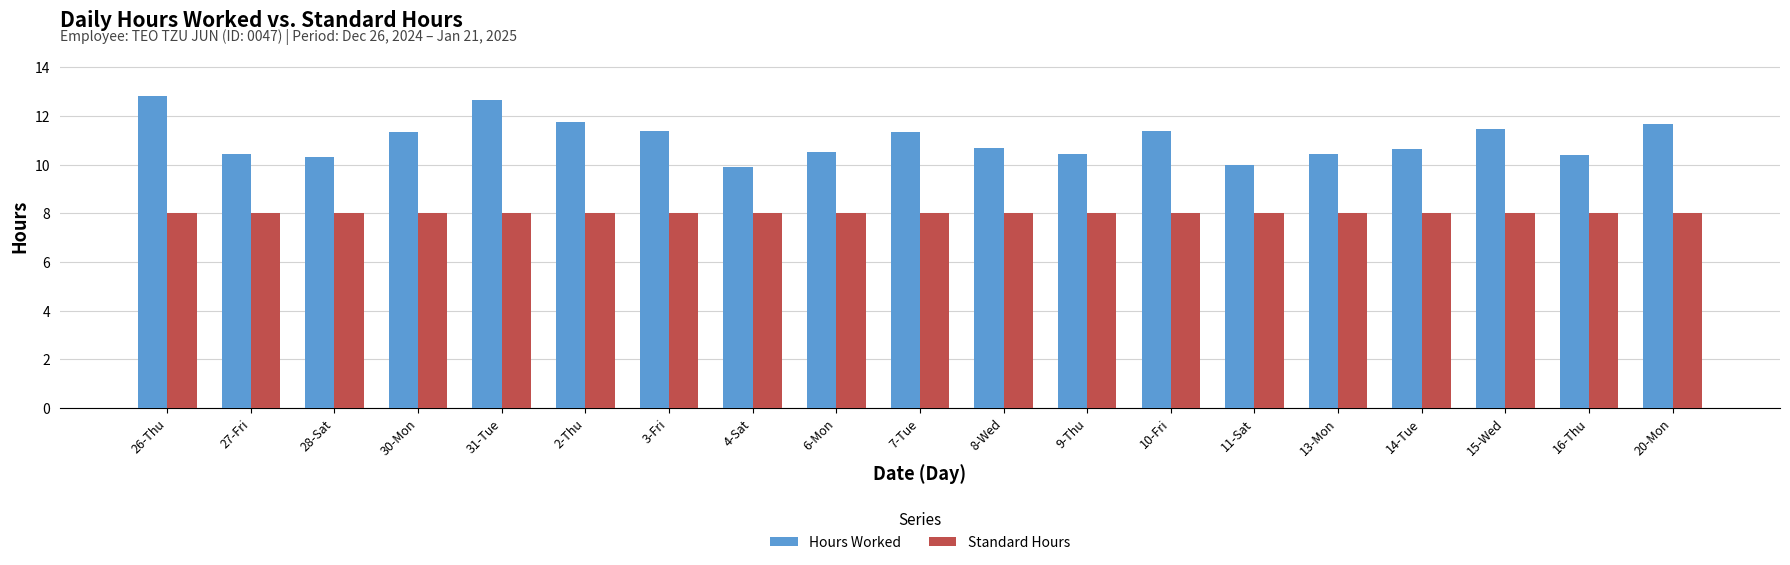

Is it true that Standard Hours equals 3.5 at 14-Tue?

False